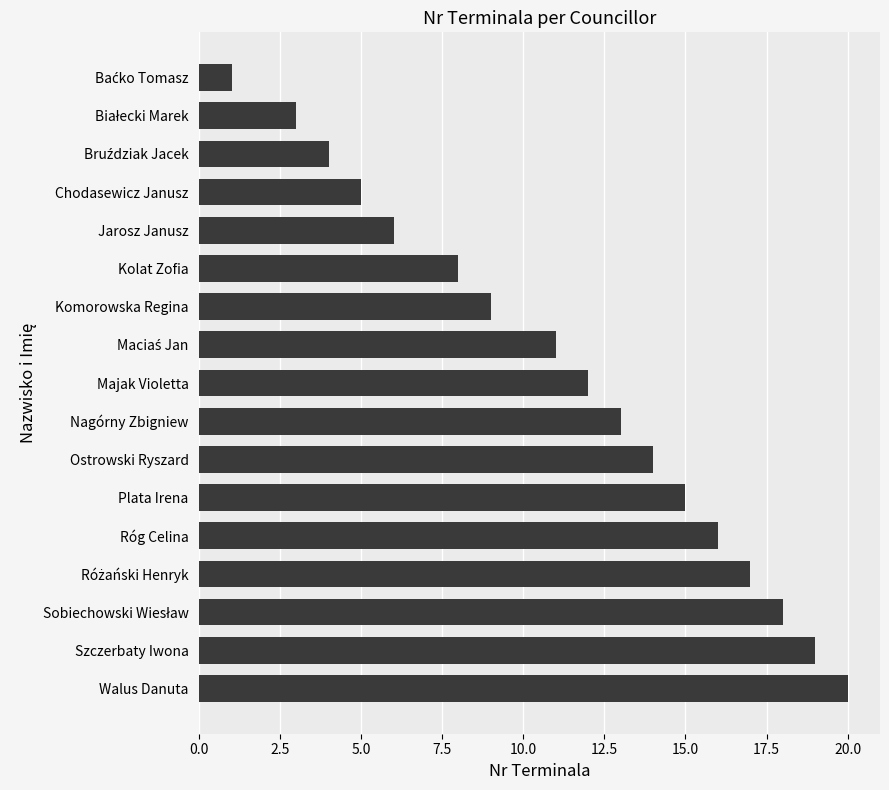

At which category does the chart reach its peak across all series?

Walus Danuta